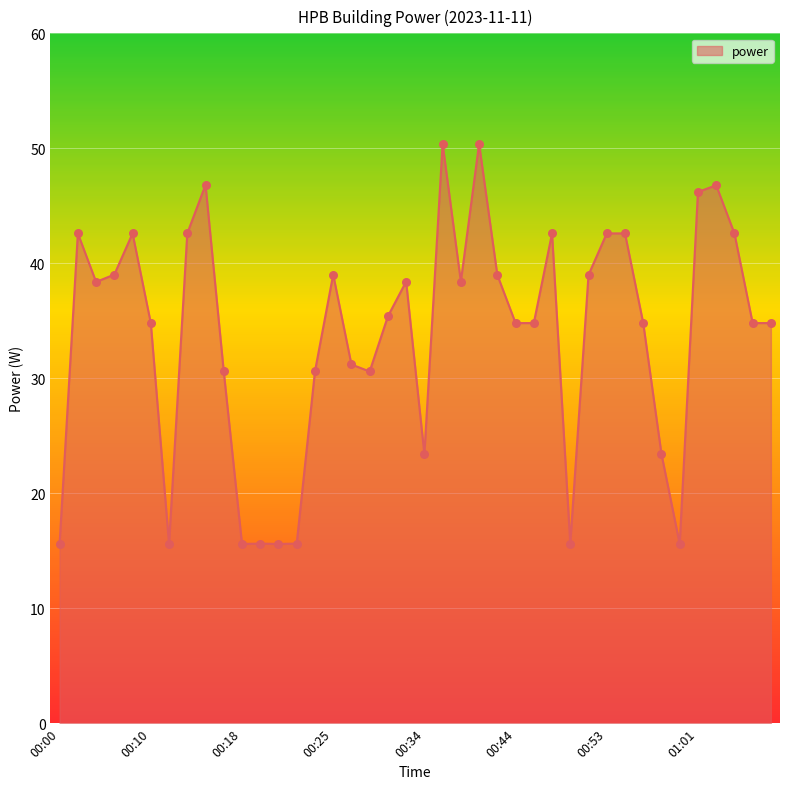

What is the difference between the maximum and minimum values?

34.8